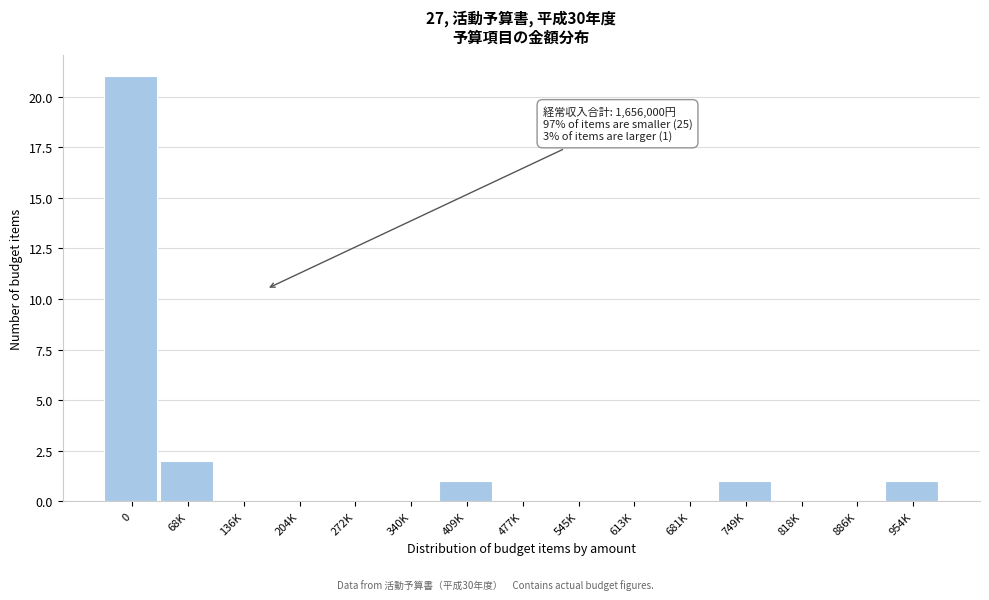

Reading left to right, what are all the values shown in this chart?

0=21	68K=2	136K=0	204K=0	272K=0	340K=0	409K=1	477K=0	545K=0	613K=0	681K=0	749K=1	818K=0	886K=0	954K=1